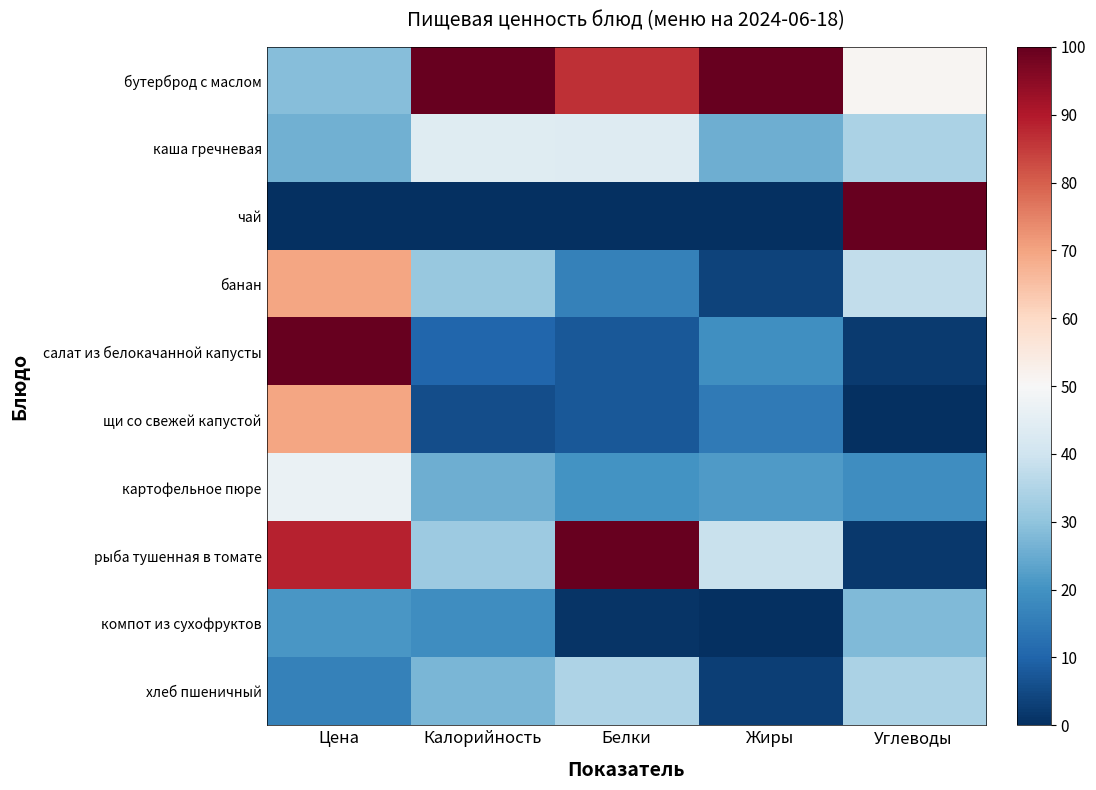

Reading right to left, transcribe all the data shown in this chart.

бутерброд с маслом: Углеводы=51.1	Жиры=100.0	Белки=86.3	Калорийность=100.0	Цена=28.9
каша гречневая: Углеводы=34.0	Жиры=25.5	Белки=43.6	Калорийность=43.8	Цена=25.9
чай: Углеводы=100.0	Жиры=0.0	Белки=0.0	Калорийность=0.0	Цена=0.0
банан: Углеводы=37.9	Жиры=3.8	Белки=16.4	Калорийность=31.0	Цена=69.8
салат из белокачанной капусты: Углеводы=2.0	Жиры=19.2	Белки=7.7	Калорийность=10.3	Цена=100.0
щи со свежей капустой: Углеводы=0.0	Жиры=14.8	Белки=7.7	Калорийность=5.8	Цена=69.8
картофельное пюре: Углеводы=19.1	Жиры=21.8	Белки=20.1	Калорийность=25.7	Цена=46.6
рыба тушенная в томате: Углеводы=1.8	Жиры=38.7	Белки=100.0	Калорийность=32.0	Цена=88.4
компот из сухофруктов: Углеводы=27.7	Жиры=0.0	Белки=1.1	Калорийность=19.0	Цена=21.0
хлеб пшеничный: Углеводы=34.2	Жиры=3.0	Белки=34.5	Калорийность=27.0	Цена=16.2